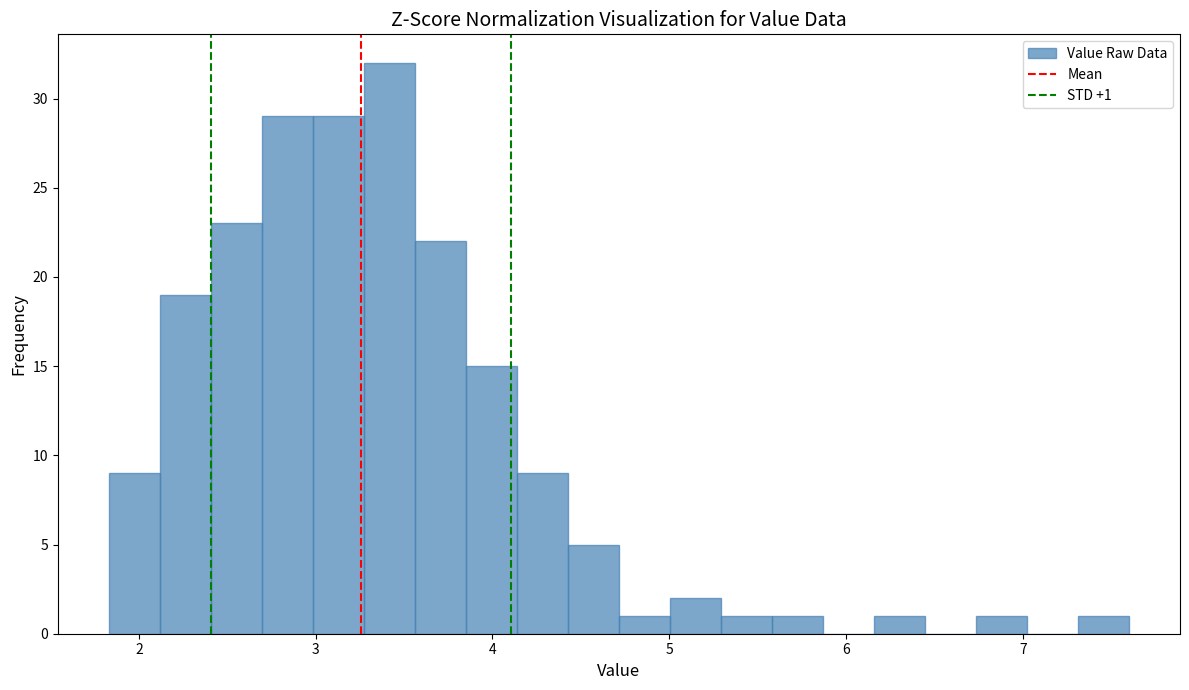

Around what value on the x-axis is the tallest bar? Give the approximate position of its centre, as read against the axis.

3.4